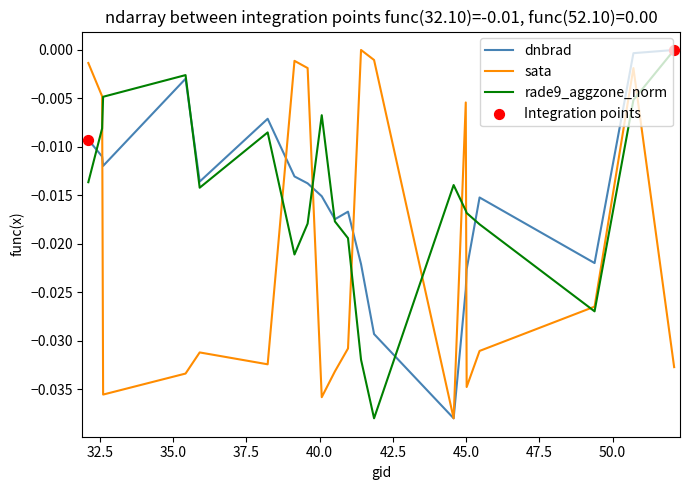

True or false: rade9_aggzone_norm and sata cross at least once.

True